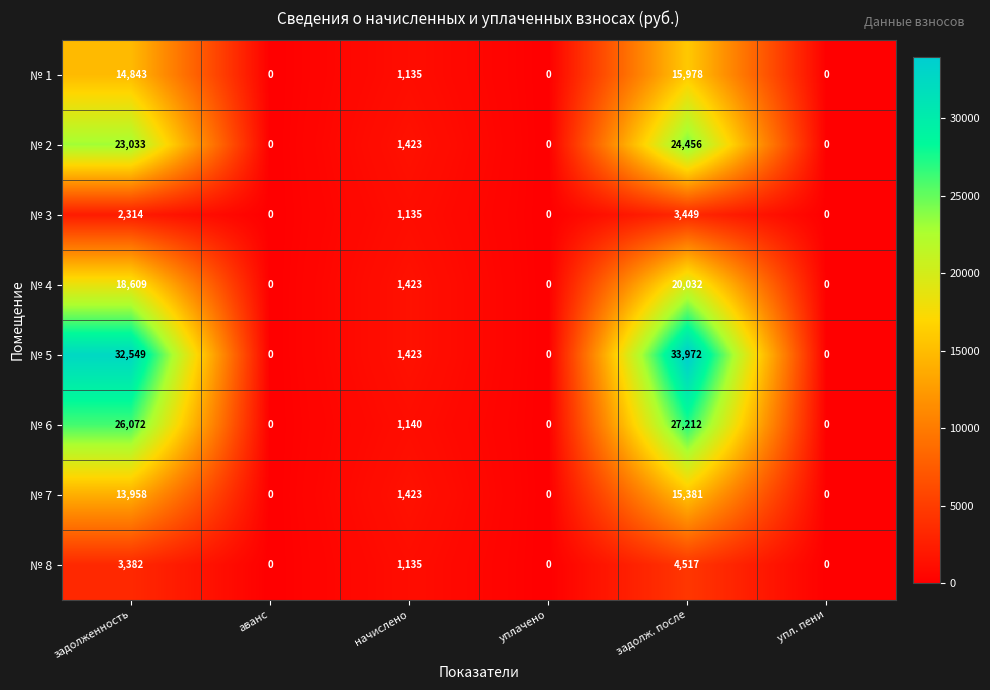

Rank the series at задолженность from lowest to highest value.

№ 3, № 8, № 7, № 1, № 4, № 2, № 6, № 5